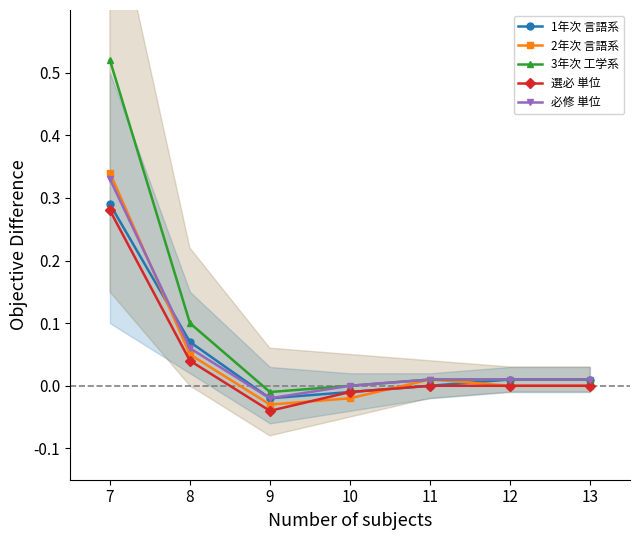

How many lines are shown in the chart?

5